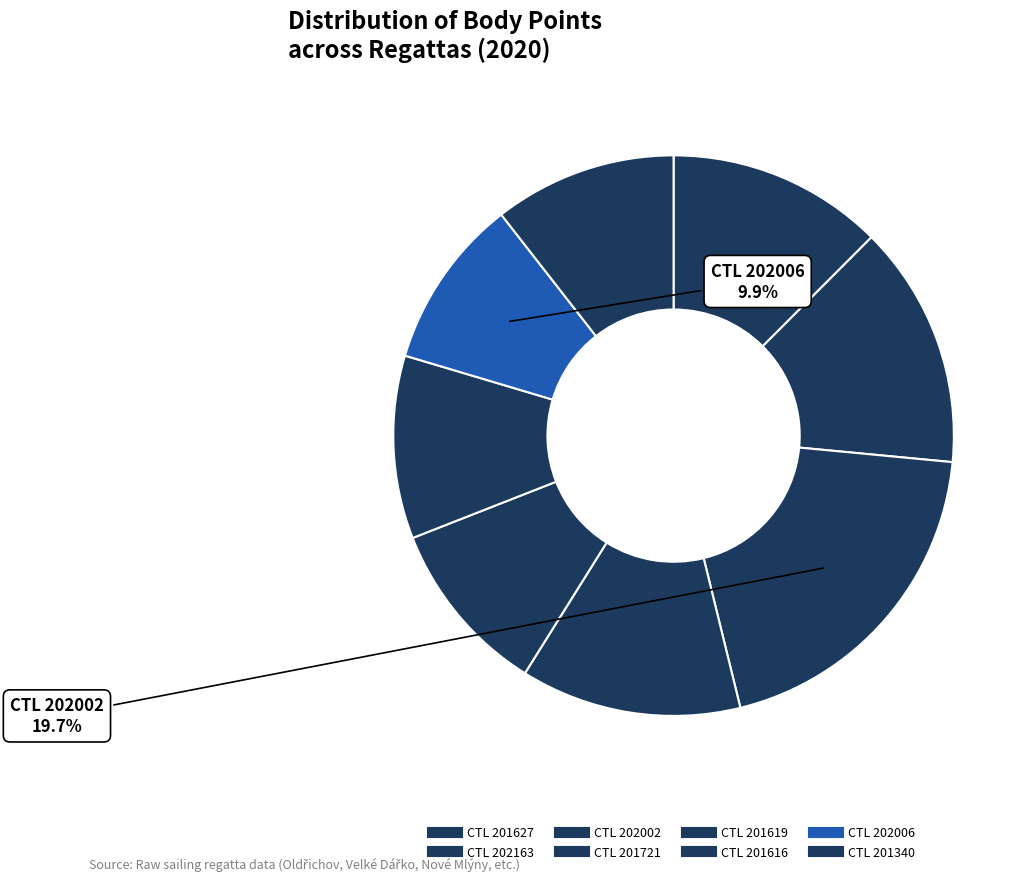

To the nearest percent, what is the average slice percentage?

12%